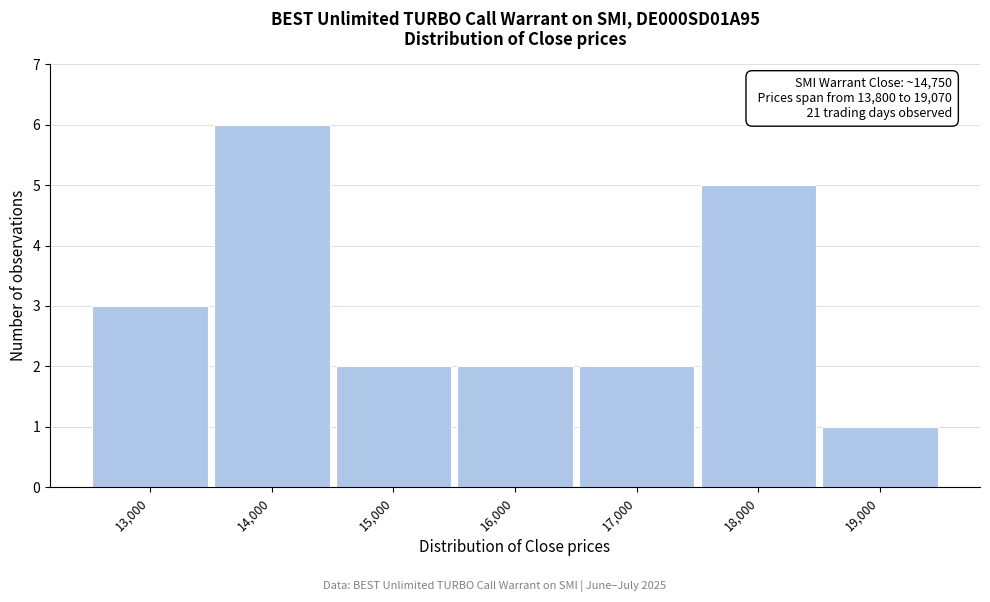

Reading left to right, transcribe all the data shown in this chart.

3	6	2	2	2	5	1